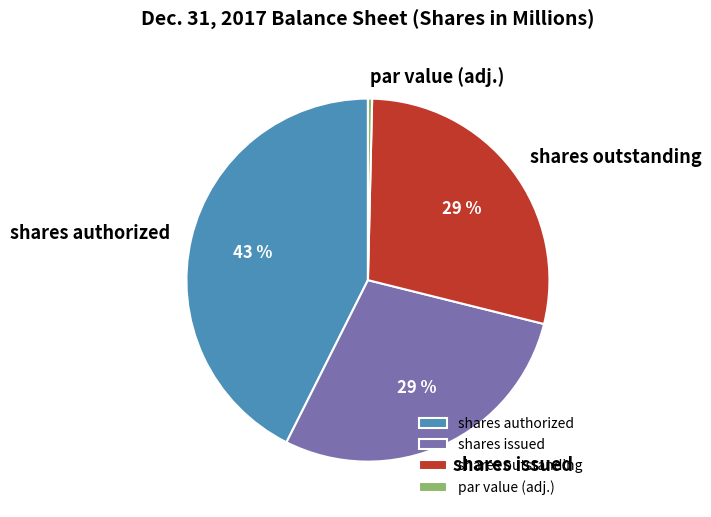

True or false: shares outstanding accounts for 17% of the total.

False